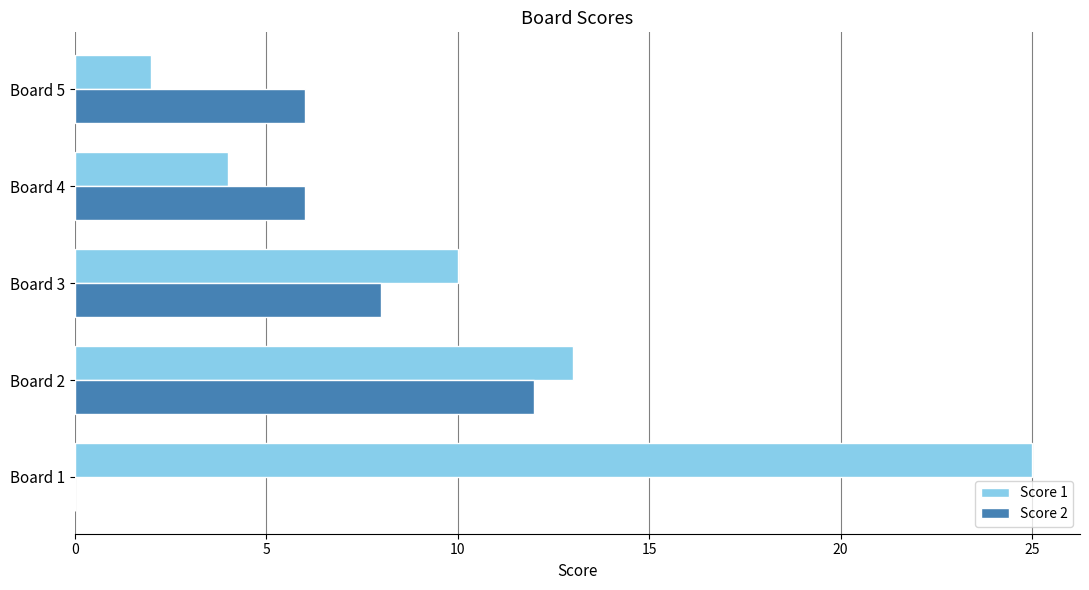

Is it true that Score 2 equals 6 at Board 4?

True